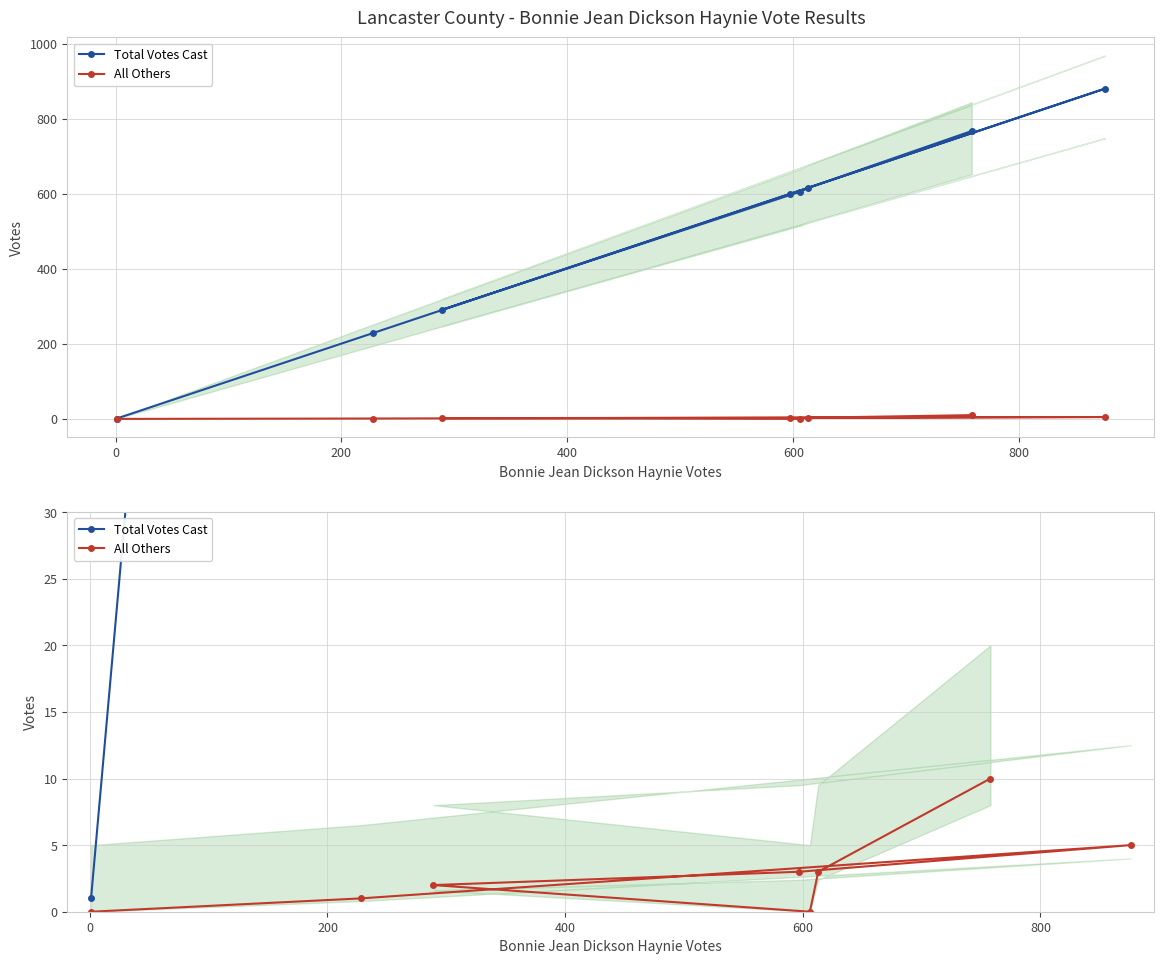

The value of All Others at 400 is 2. True or false?

True